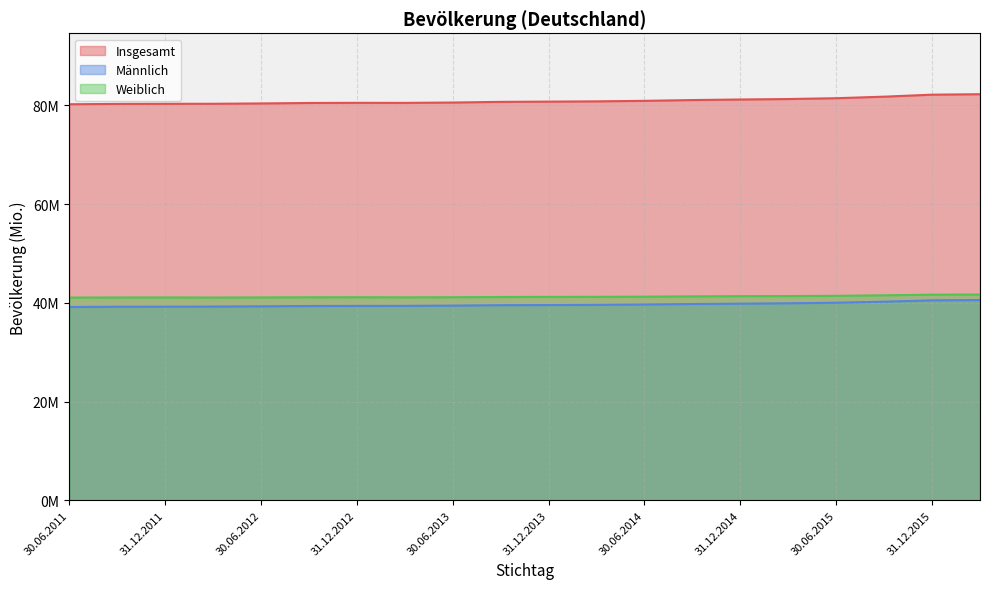

The Insgesamt series shows 116.2 at 31.12.2014. True or false?

False